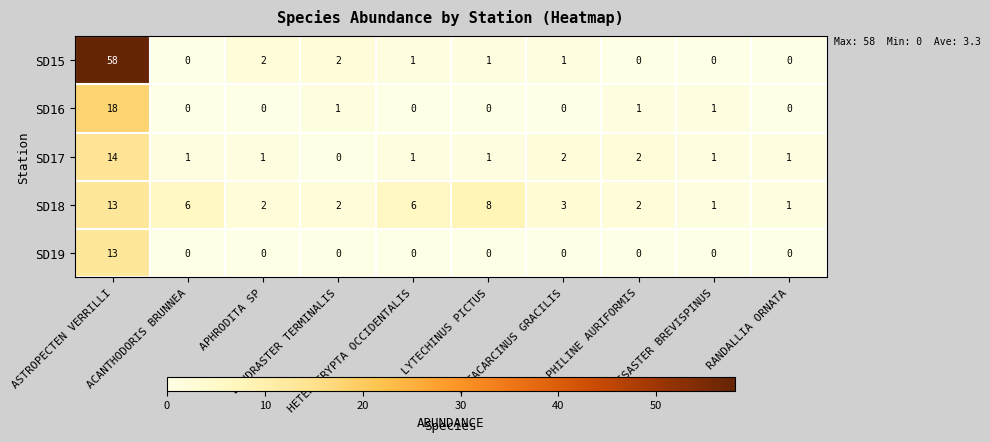

Which series has the largest range (max minus min)?

SD15